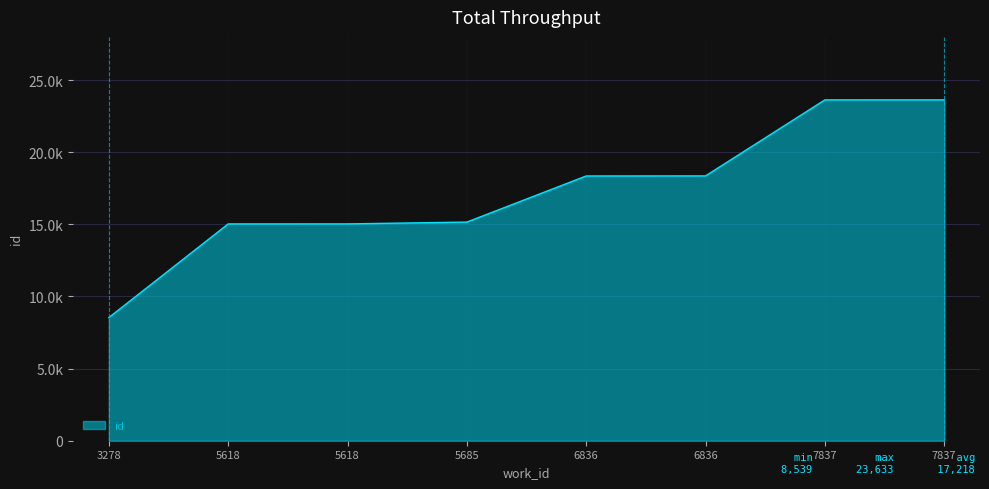

What is the change in value from 5618 to 5685?

+128